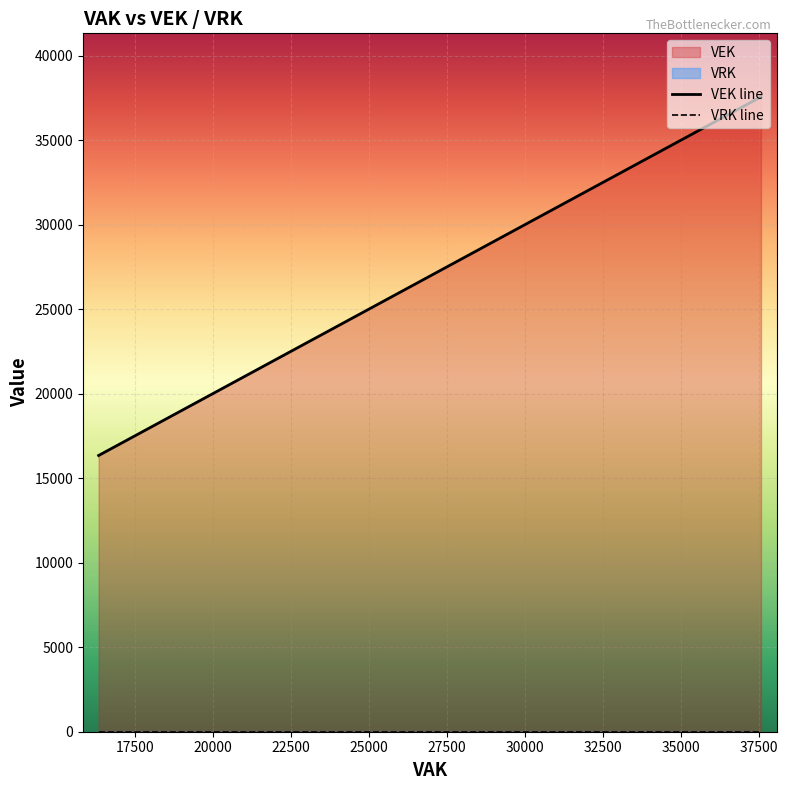

True or false: VEK line and VRK line cross at least once.

False